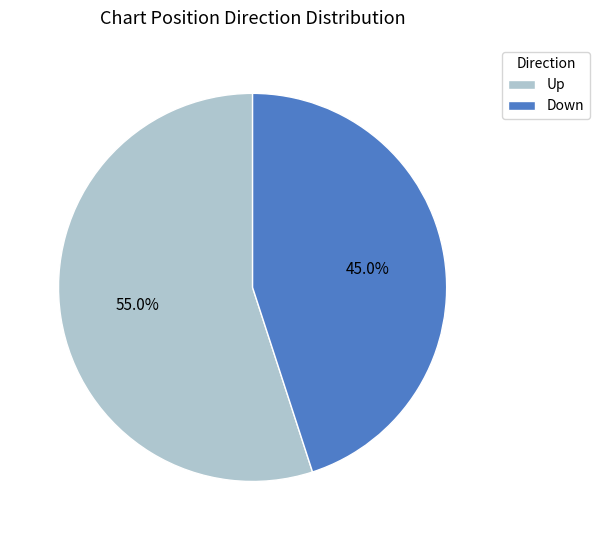

Count the number of slices in the pie.

2